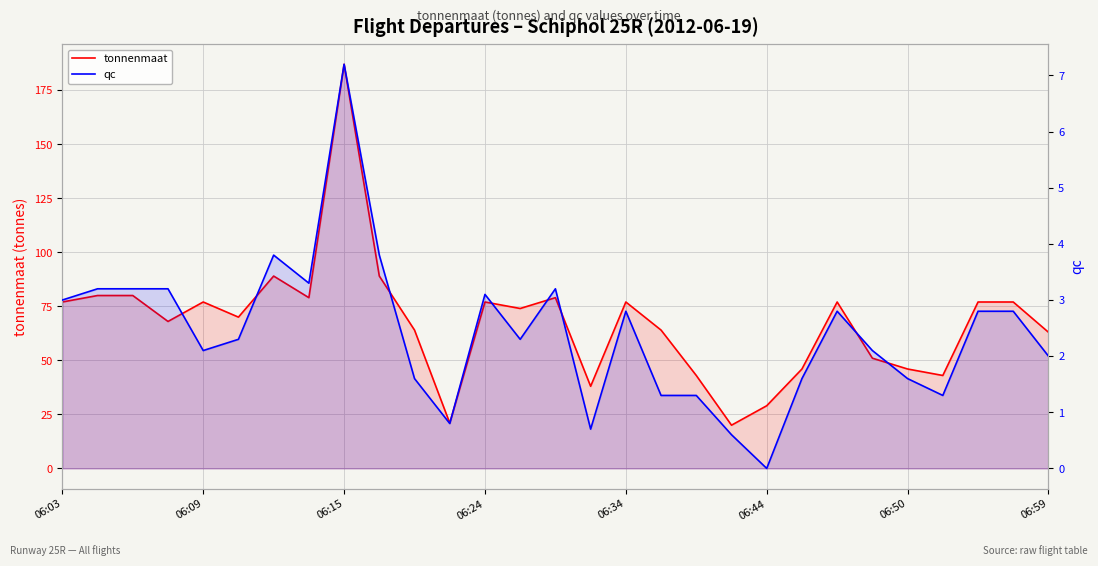

At how many categories does at least one series exceed 131?

1